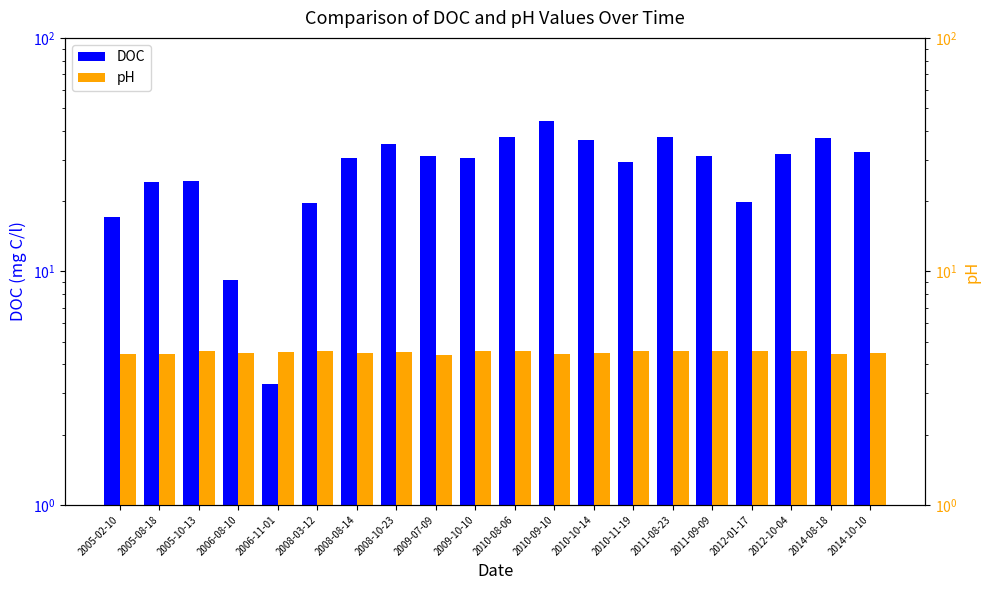

What is the sum of all DOC values?

563.2